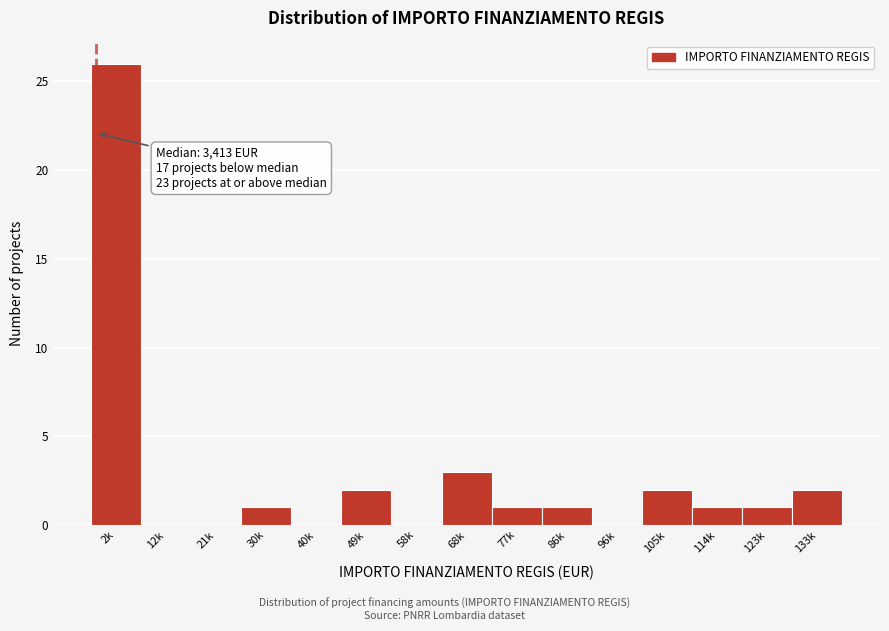

Reading left to right, extract all data points from this chart.

2k=26	12k=0	21k=0	30k=1	40k=0	49k=2	58k=0	68k=3	77k=1	86k=1	96k=0	105k=2	114k=1	123k=1	133k=2